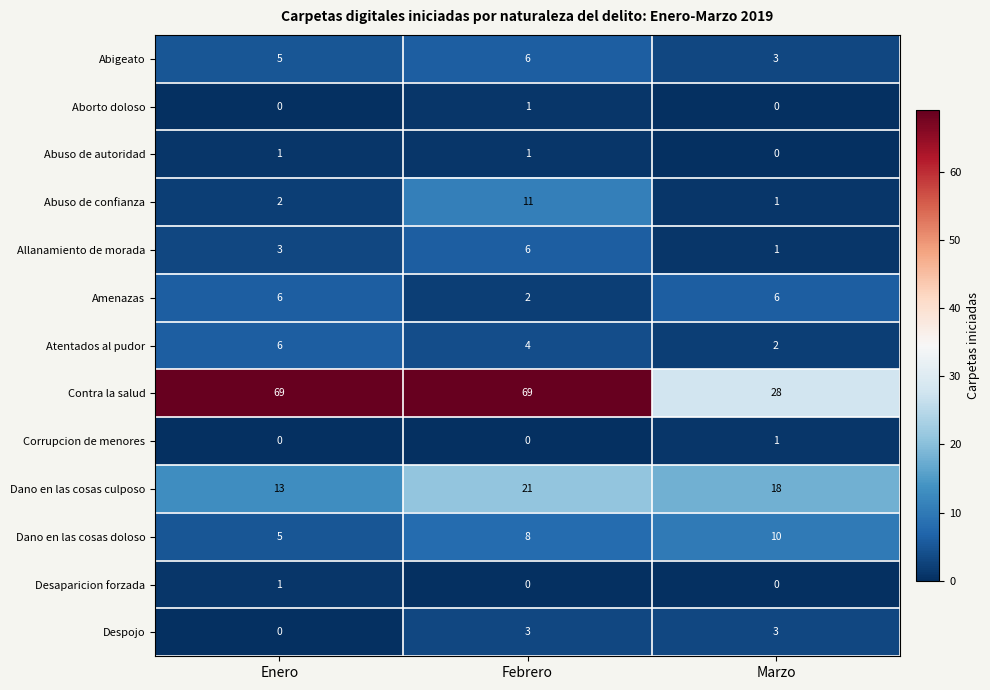

What is the sum of all Despojo values?

6